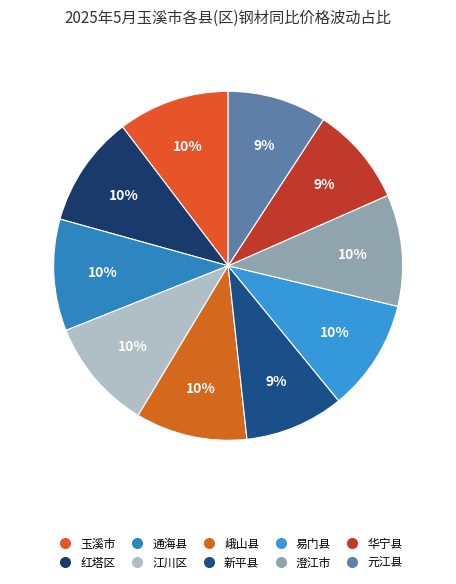

Count the number of slices in the pie.

10